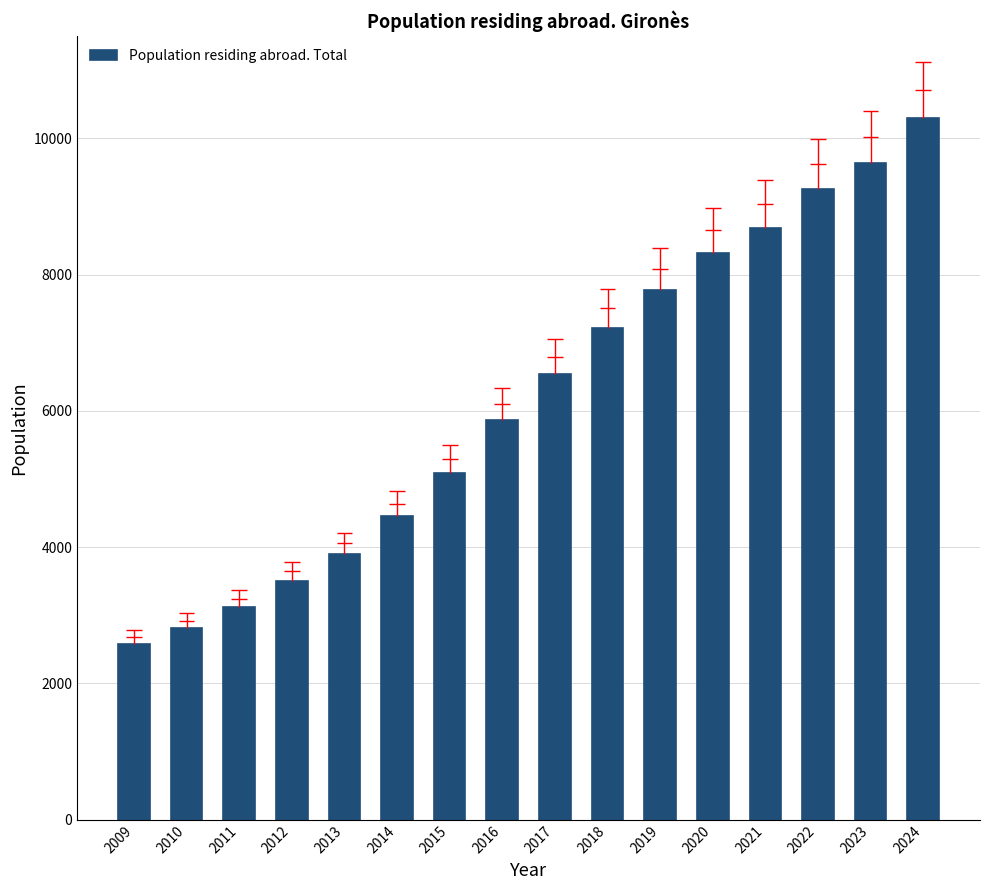

What is the change in value from 2019 to 2024?

+2529